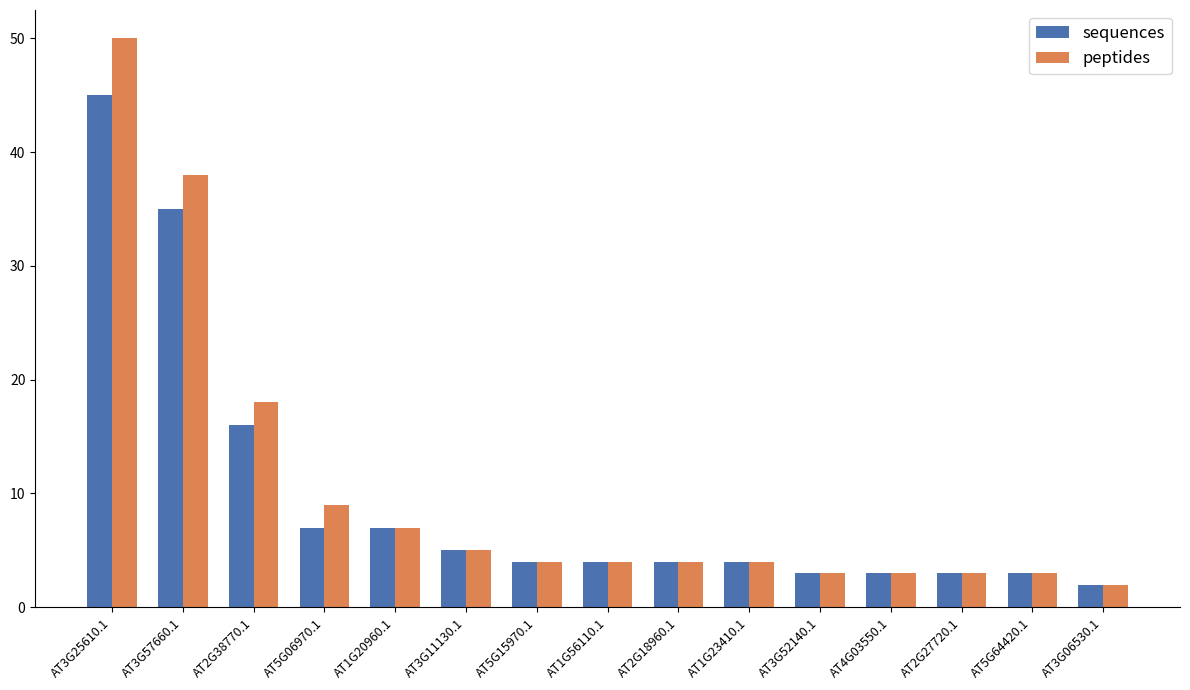

What position from the left is AT3G25610.1?

1